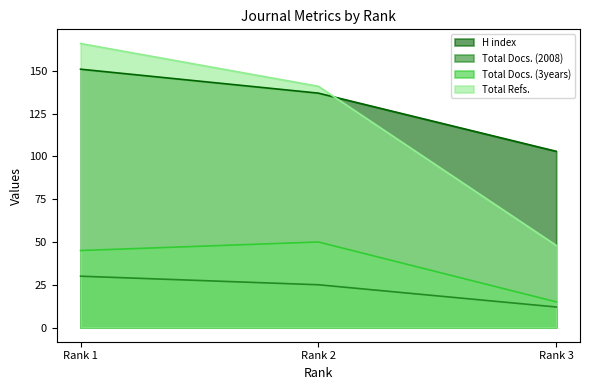

What is the difference between the maximum and minimum values in the Total Docs. (3years) series?

35